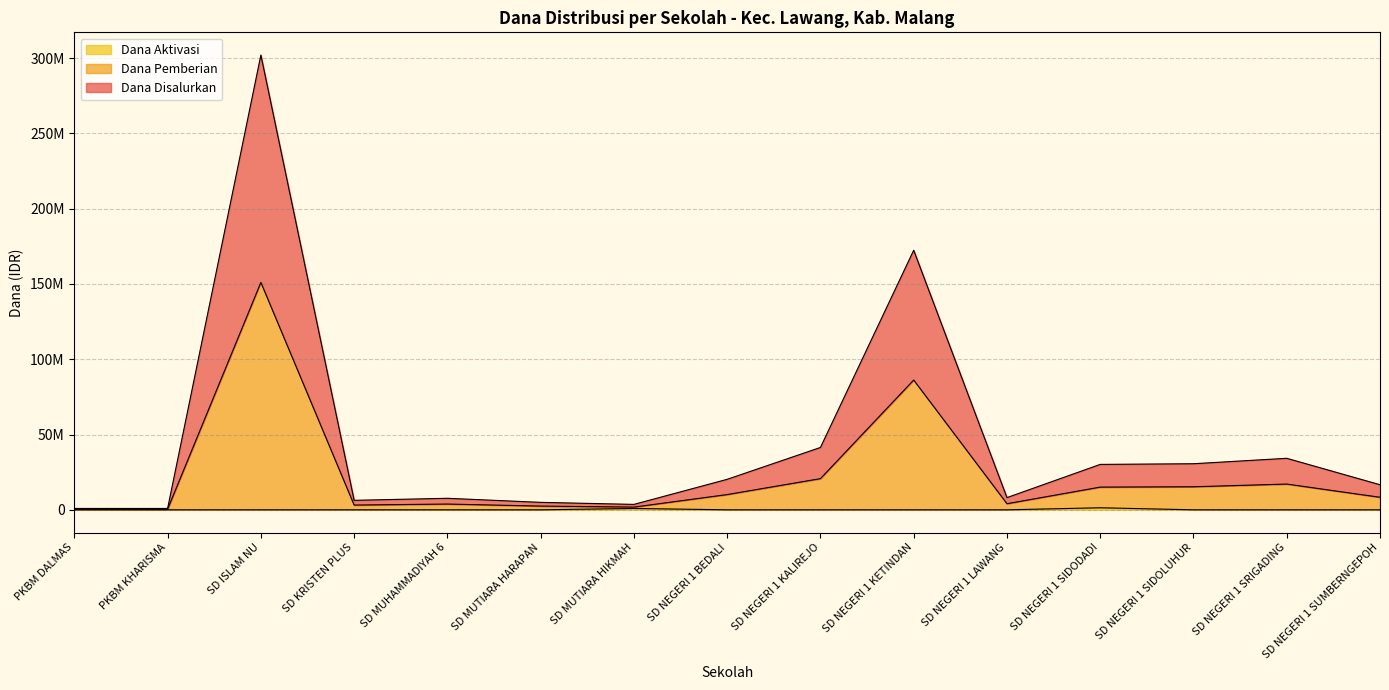

What are all the series names shown in the legend?

Dana Disalurkan, Dana Pemberian, Dana Aktivasi